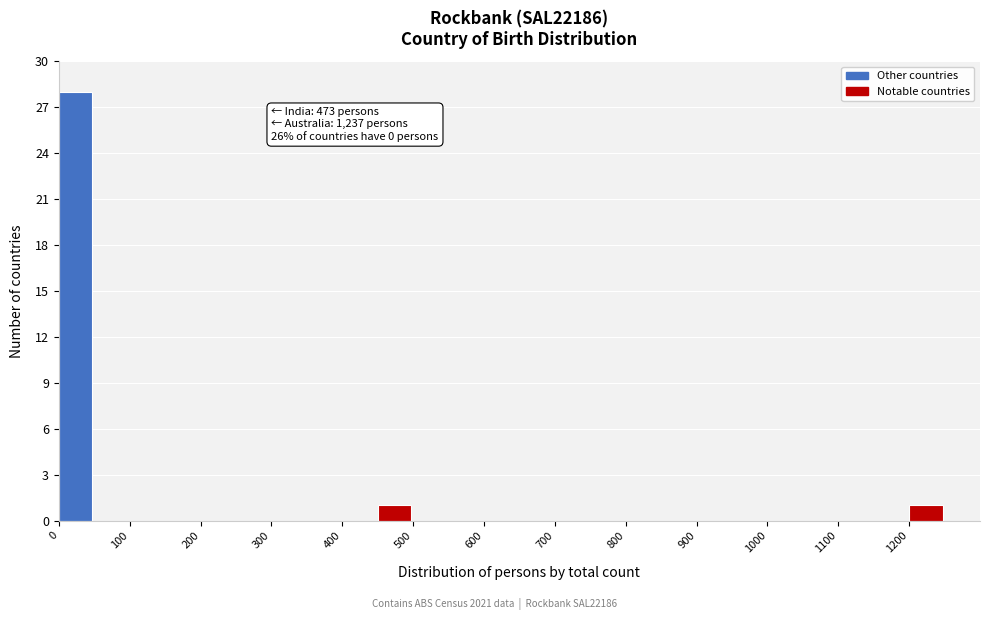

Which range on the x-axis has the tallest bar?

0 to 50